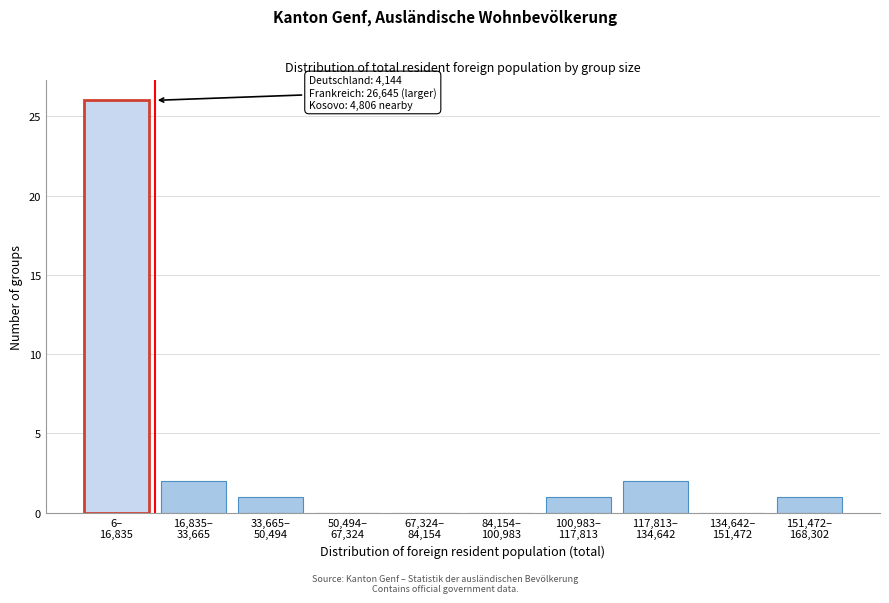

What is the maximum value shown in the chart?

26